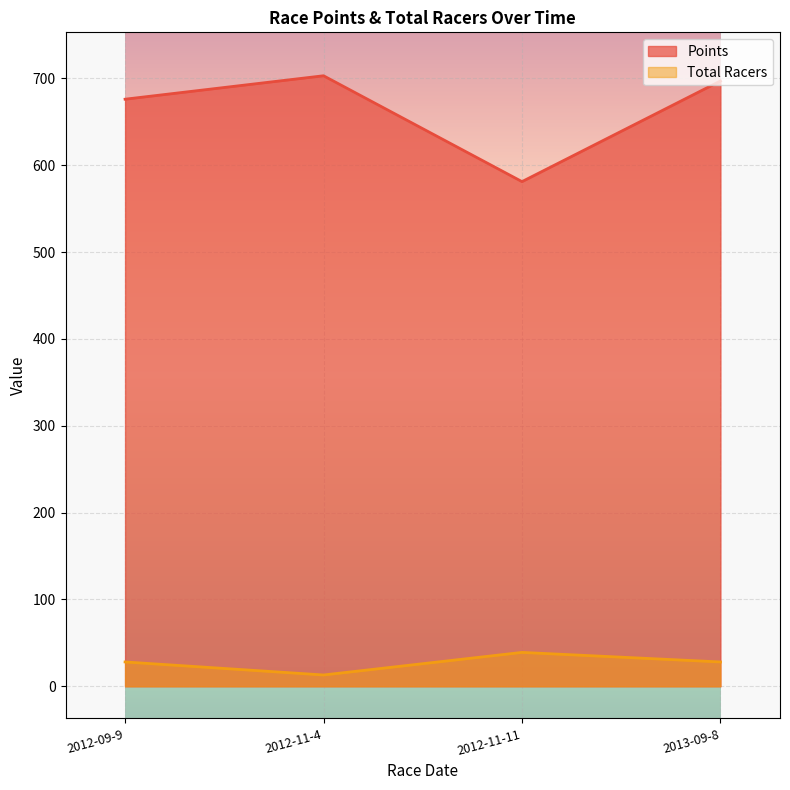

Rank the categories by Total Racers value from lowest to highest.

2012-11-4, 2012-09-9, 2013-09-8, 2012-11-11